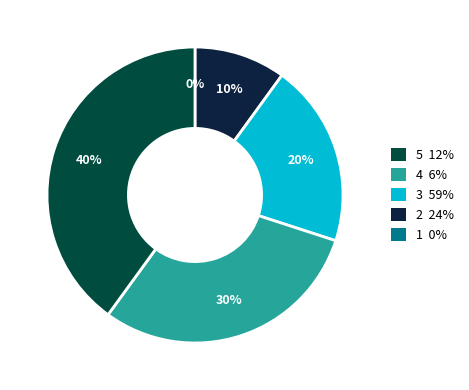

Which has a higher value, 2 or 3?

3